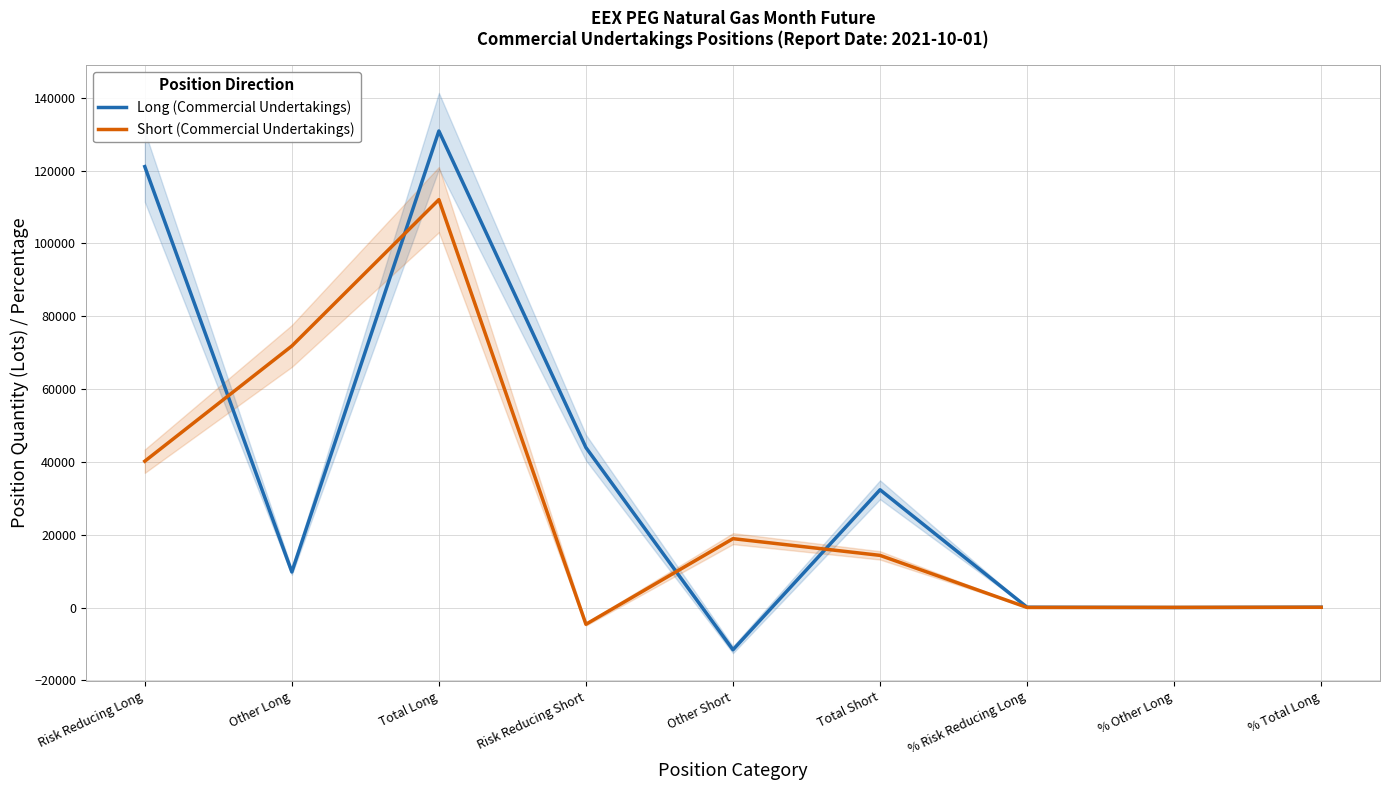

What is the value of the Short (Commercial Undertakings) point at the 3rd from the left?

112037.3